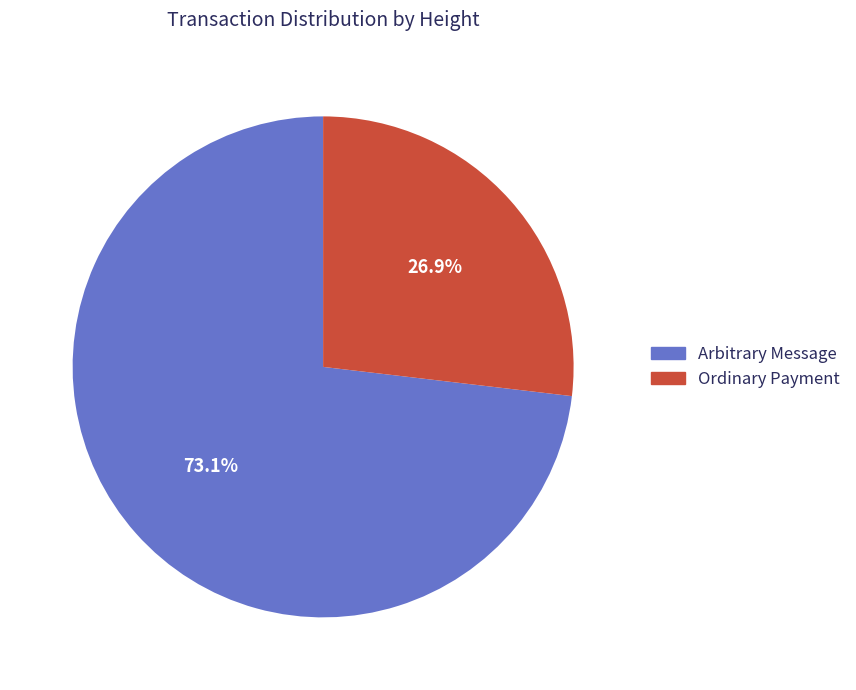

Count the number of slices in the pie.

2